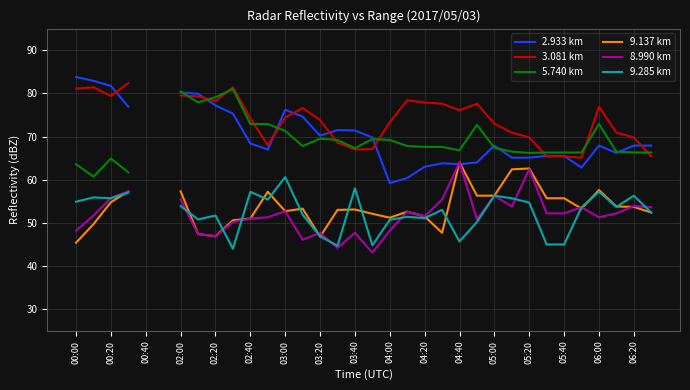

What is the label of the 2nd point from the left?

00:20